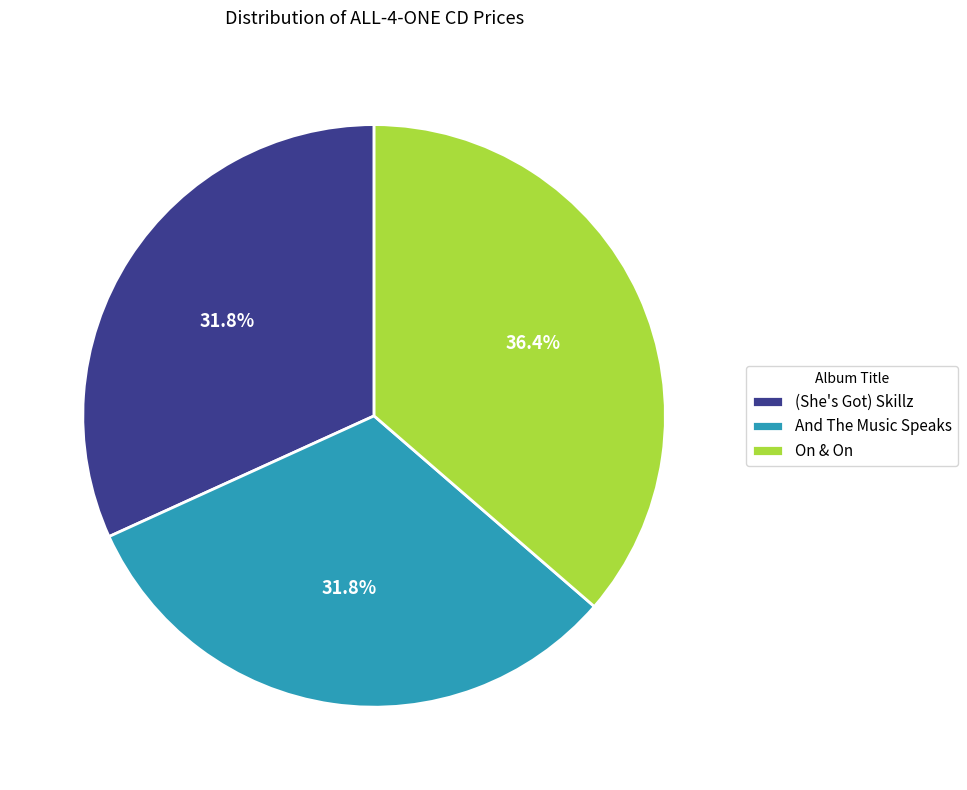

What is the largest slice in the pie chart?

On & On